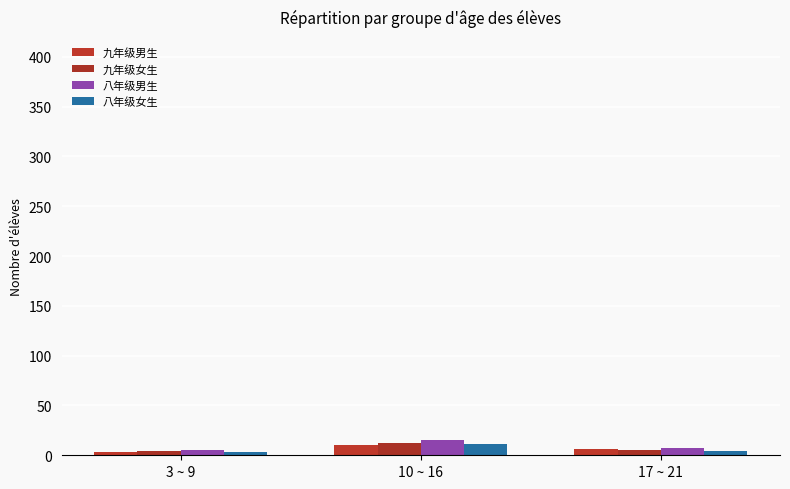

What are all the series names shown in the legend?

九年级男生, 九年级女生, 八年级男生, 八年级女生